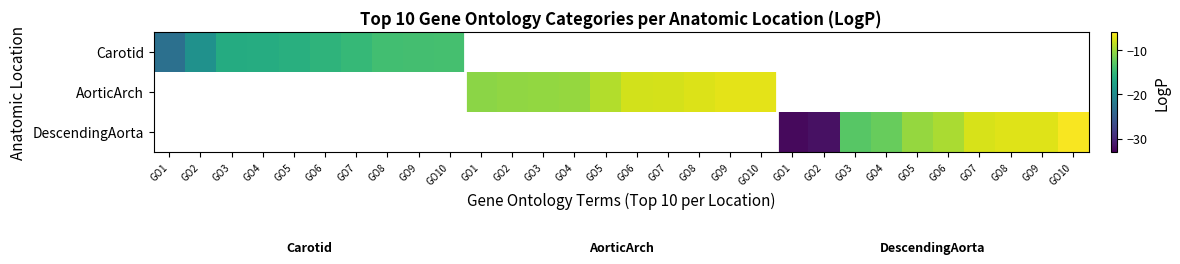

Rank the series at GO9 from highest to lowest value.

Carotid, AorticArch, DescendingAorta